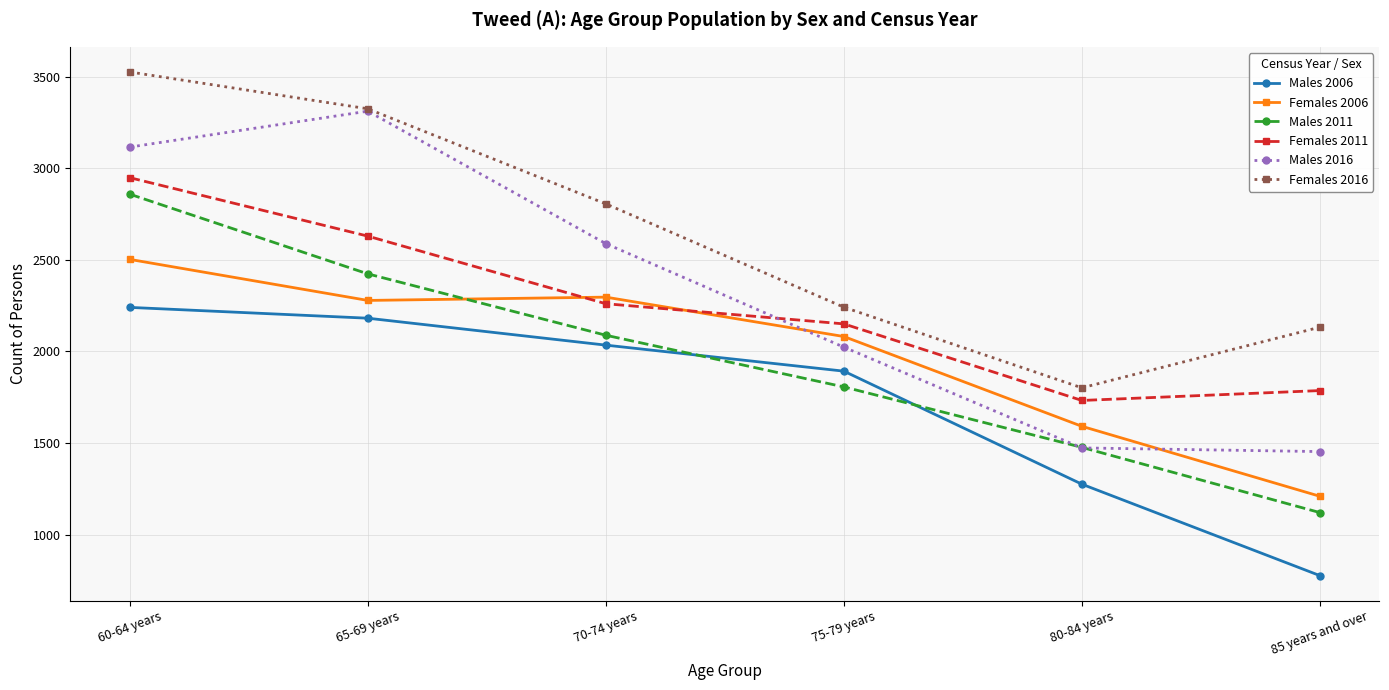

At how many categories does at least one series exceed 2182?

4